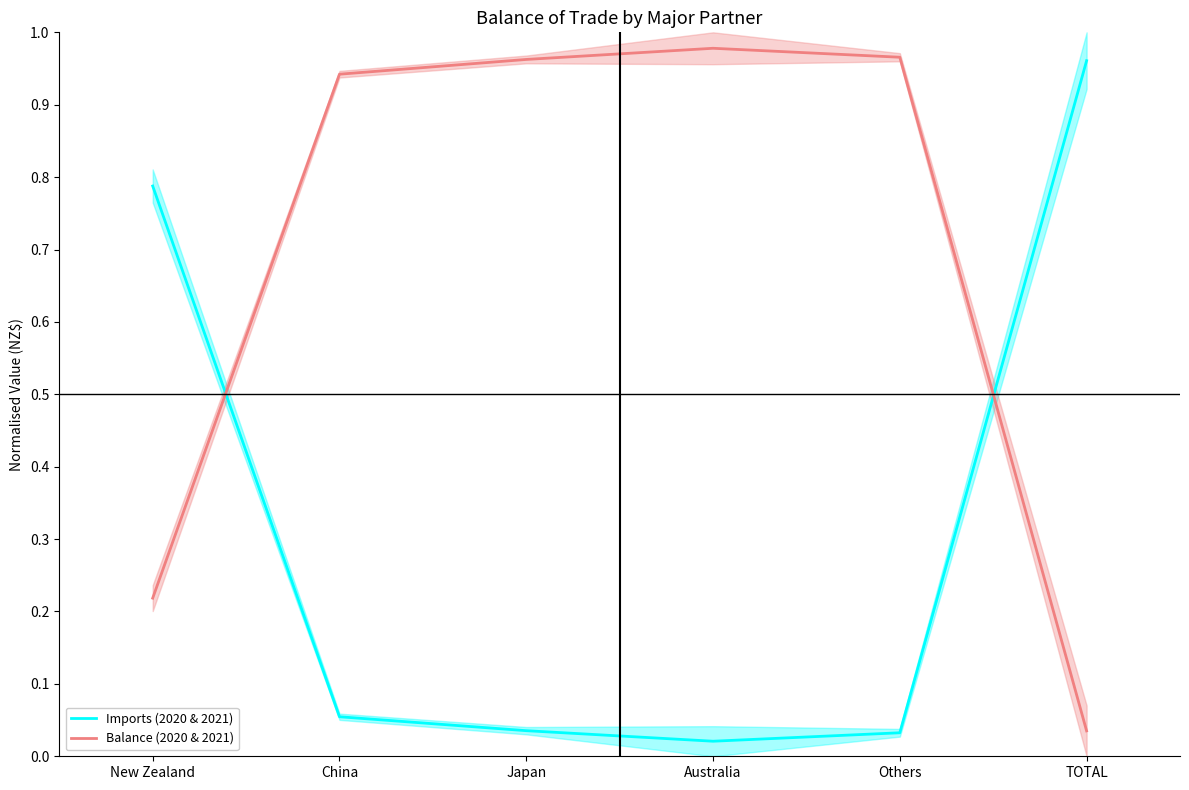

Where do Imports (2020 & 2021) and Balance (2020 & 2021) first cross each other?

New Zealand and China